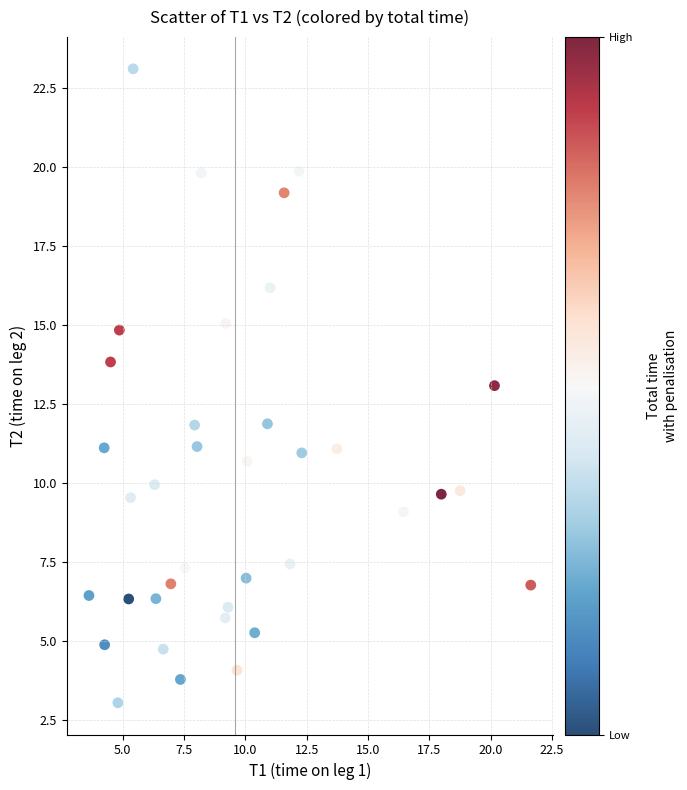

What is the range of X values (max minus min)?

18.0